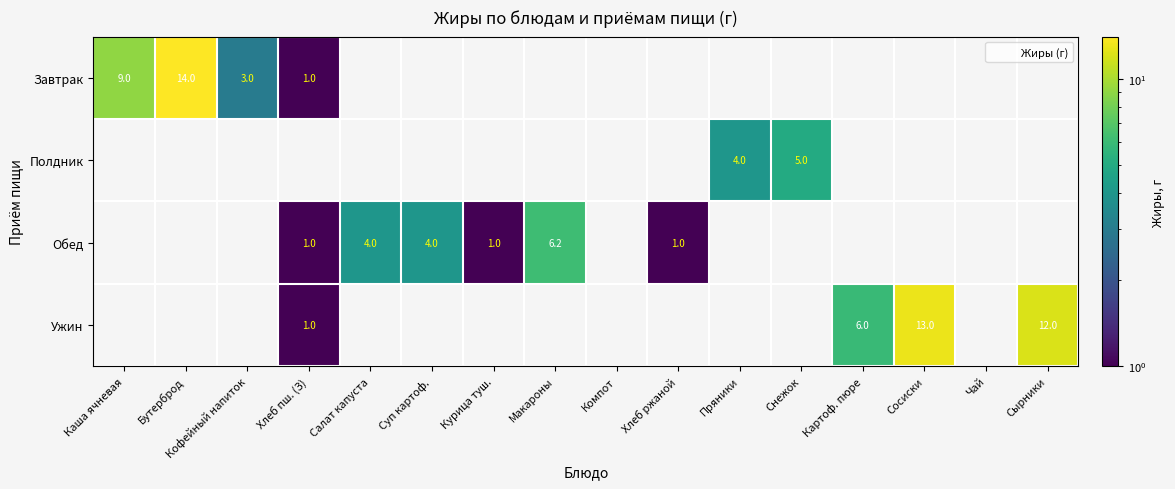

List the series in order of their overall mean, lowest first.

Полдник, Обед, Завтрак, Ужин